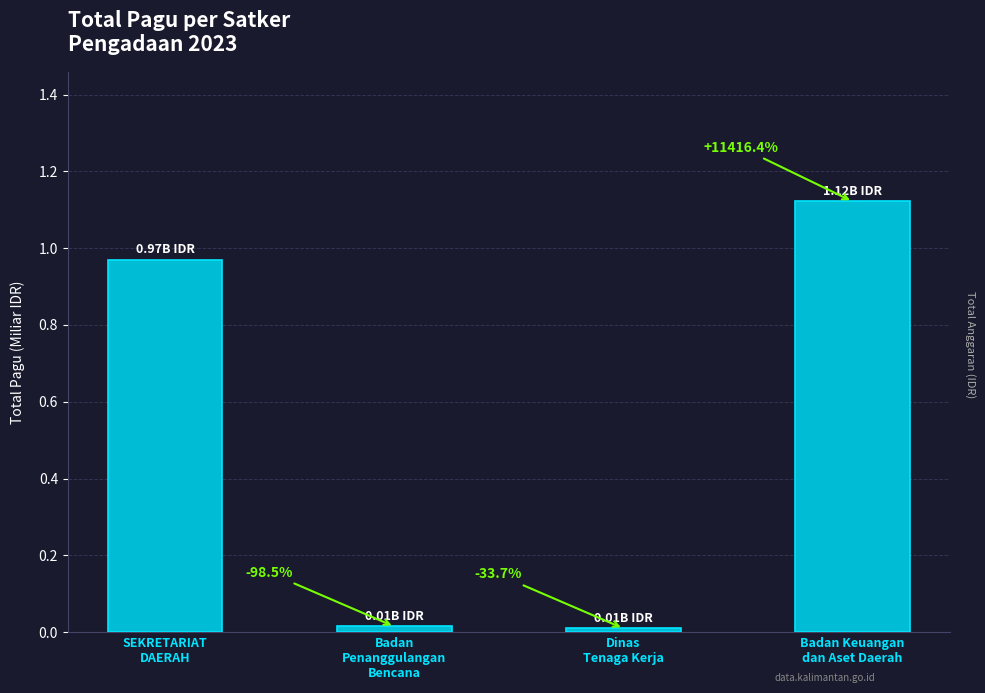

How many bars are there in total?

4